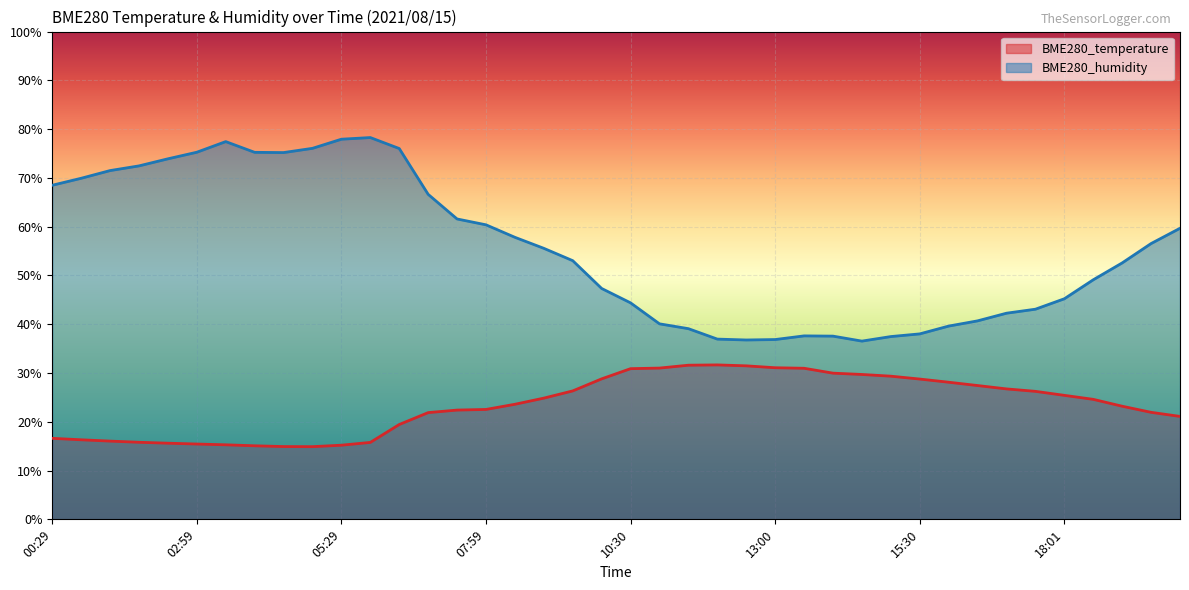

Is the value of BME280_temperature at 10:30 greater than the value of BME280_humidity at 11:00?

No